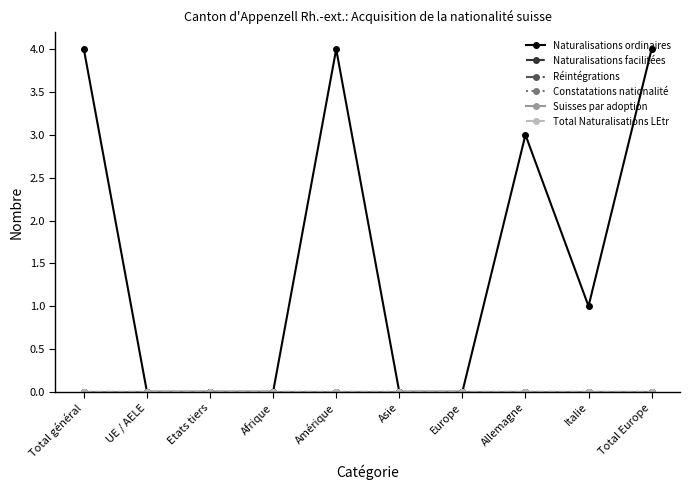

At which category is the sum across all series the highest?

Total général